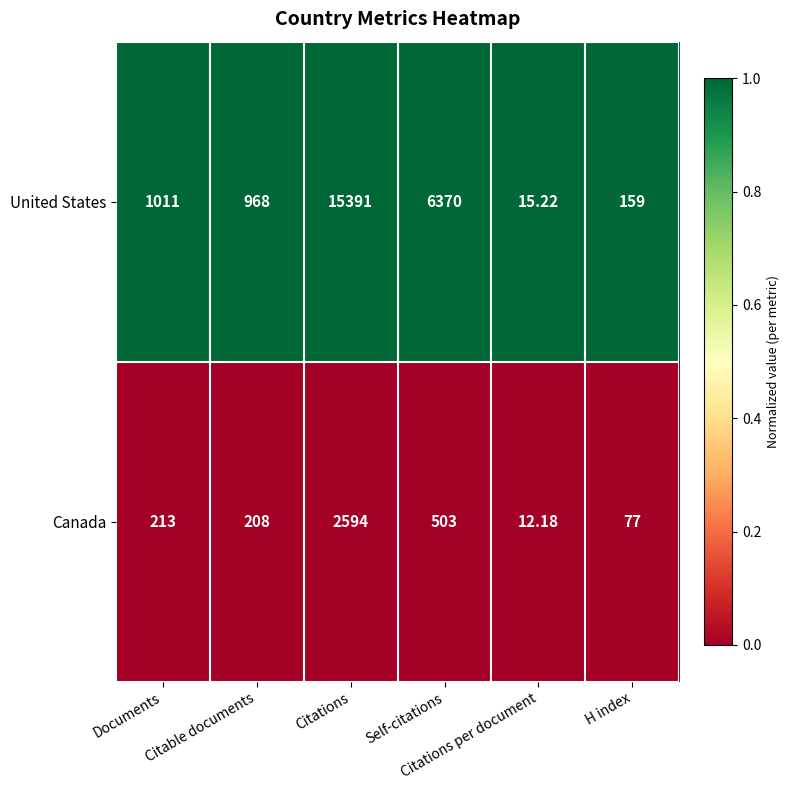

Which series has the widest spread of values?

United States